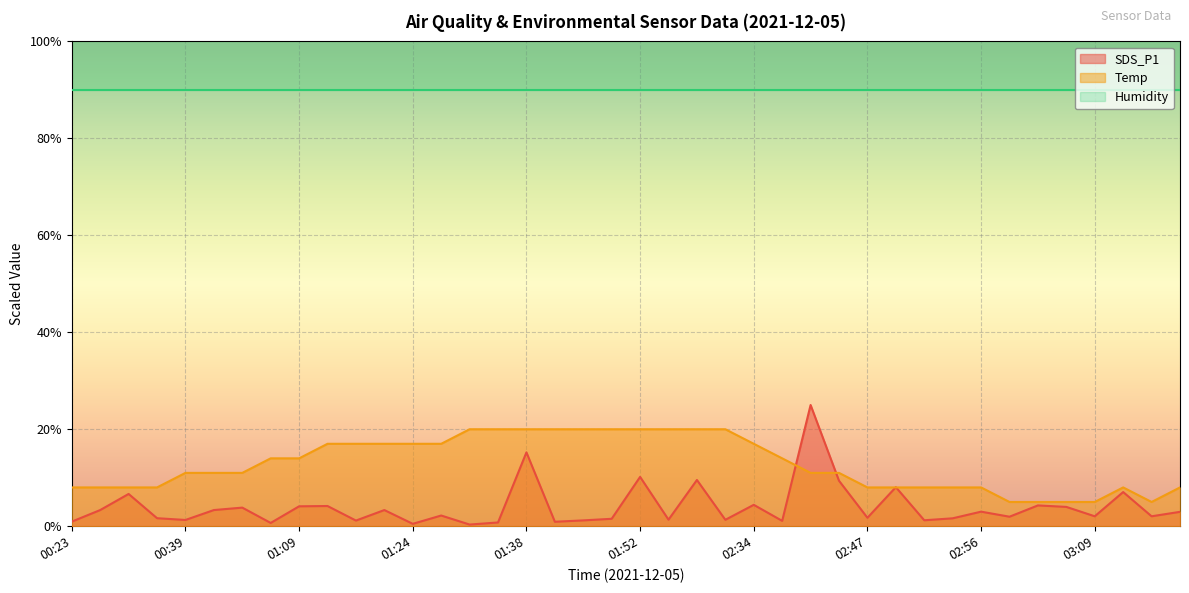

What is the label of the 36th point from the right?

00:39